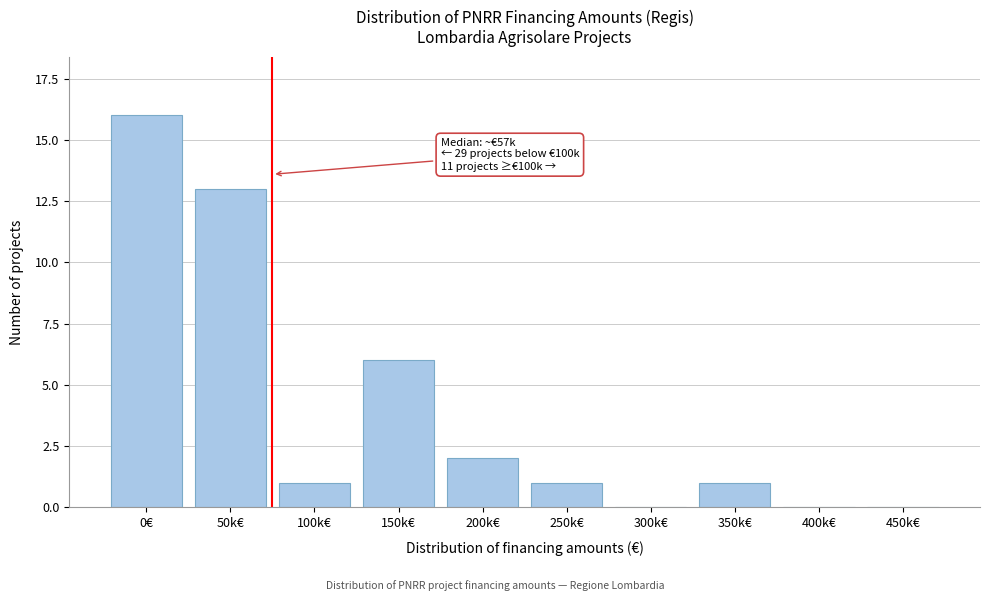

Reading left to right, extract all data points from this chart.

0€=16	50k€=13	100k€=1	150k€=6	200k€=2	250k€=1	300k€=0	350k€=1	400k€=0	450k€=0